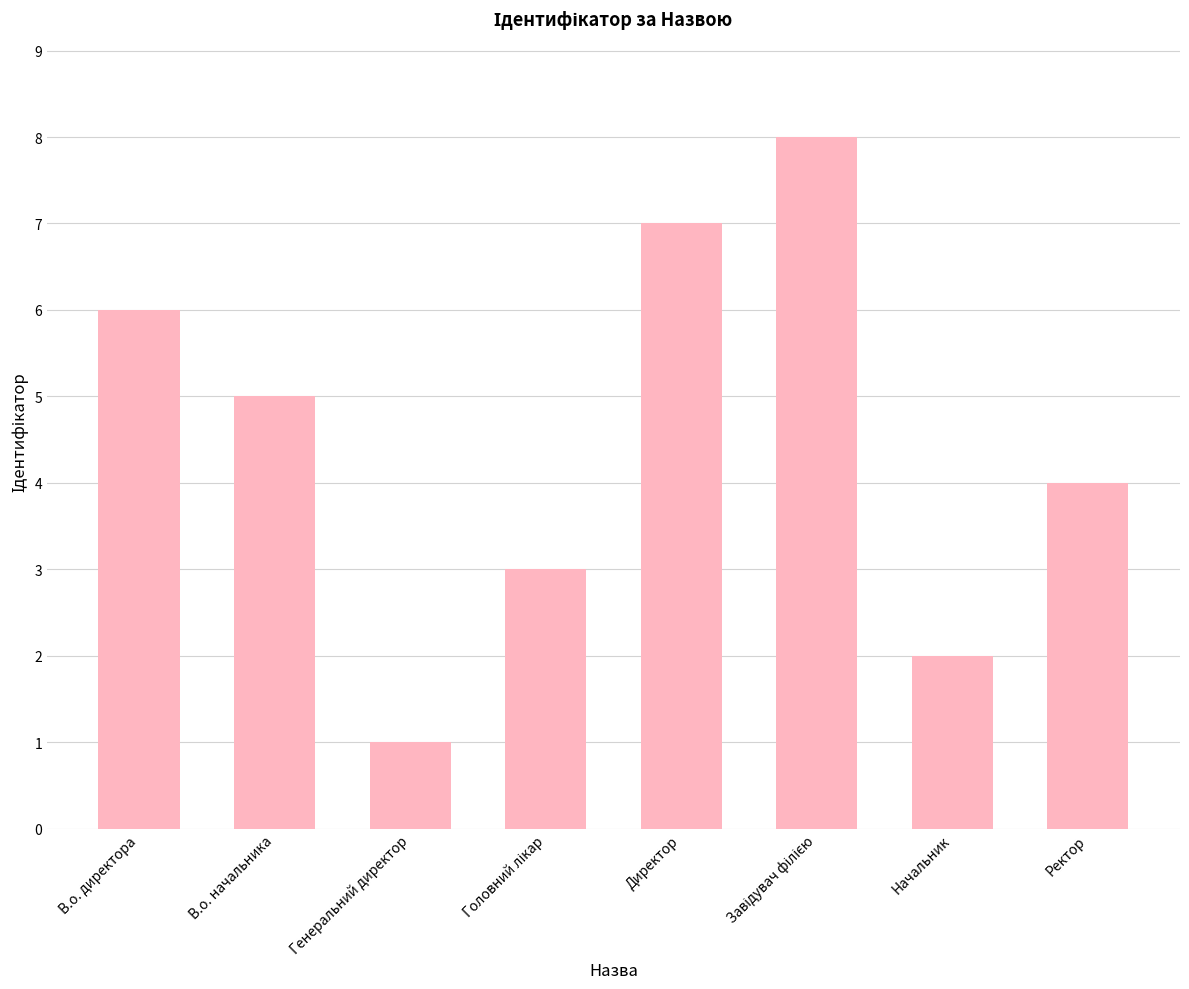

Which category has the lowest value across all series?

Генеральний директор